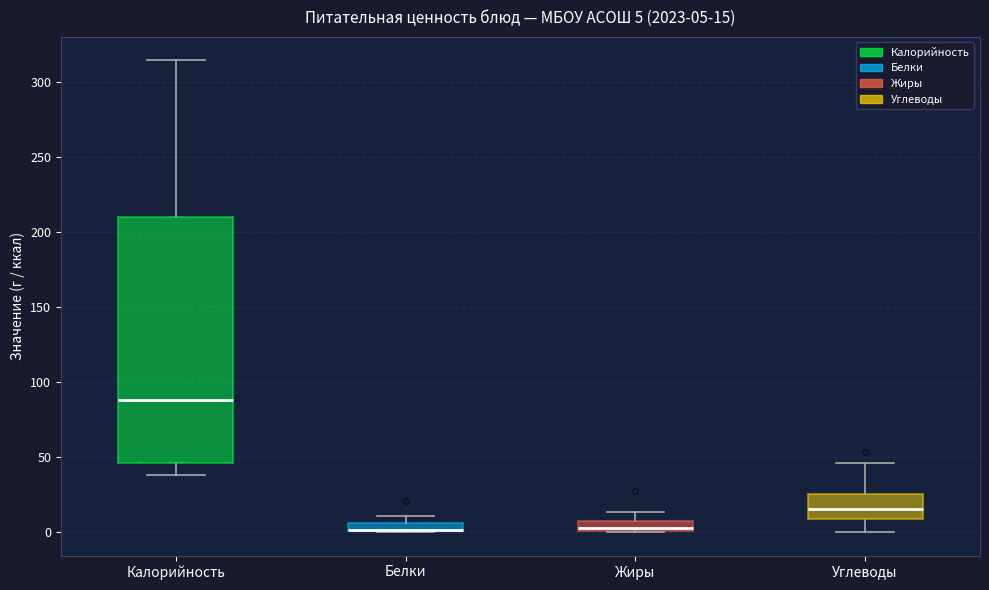

Comparing the boxes themselves (not the whiskers), which one is the tallest?

Калорийность